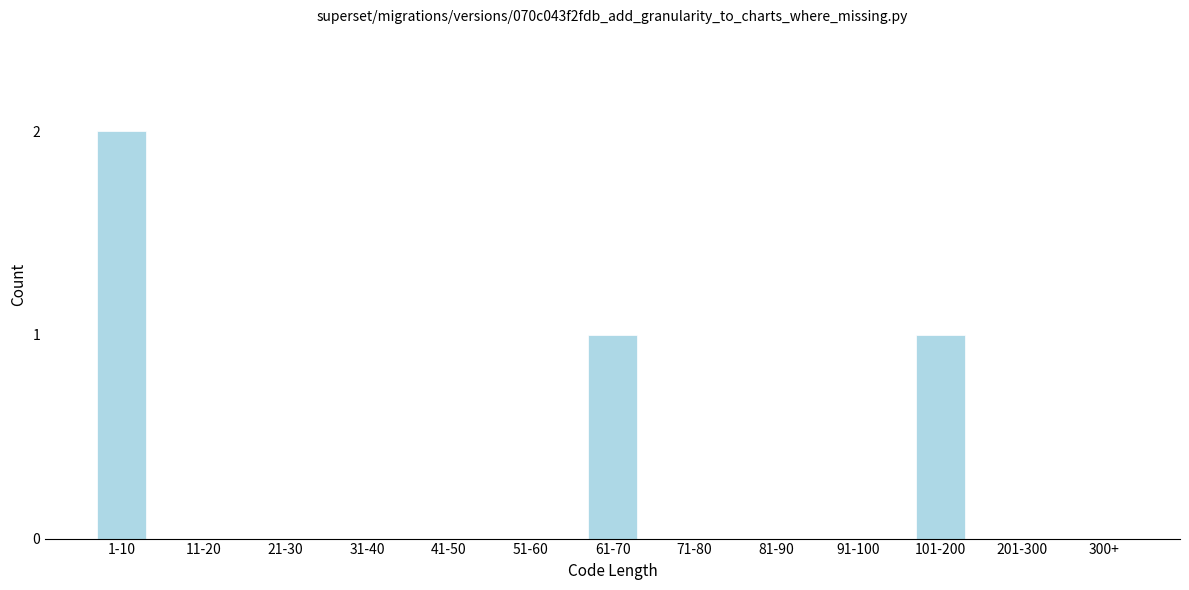

Reading right to left, transcribe all the data shown in this chart.

300+=0	201-300=0	101-200=1	91-100=0	81-90=0	71-80=0	61-70=1	51-60=0	41-50=0	31-40=0	21-30=0	11-20=0	1-10=2